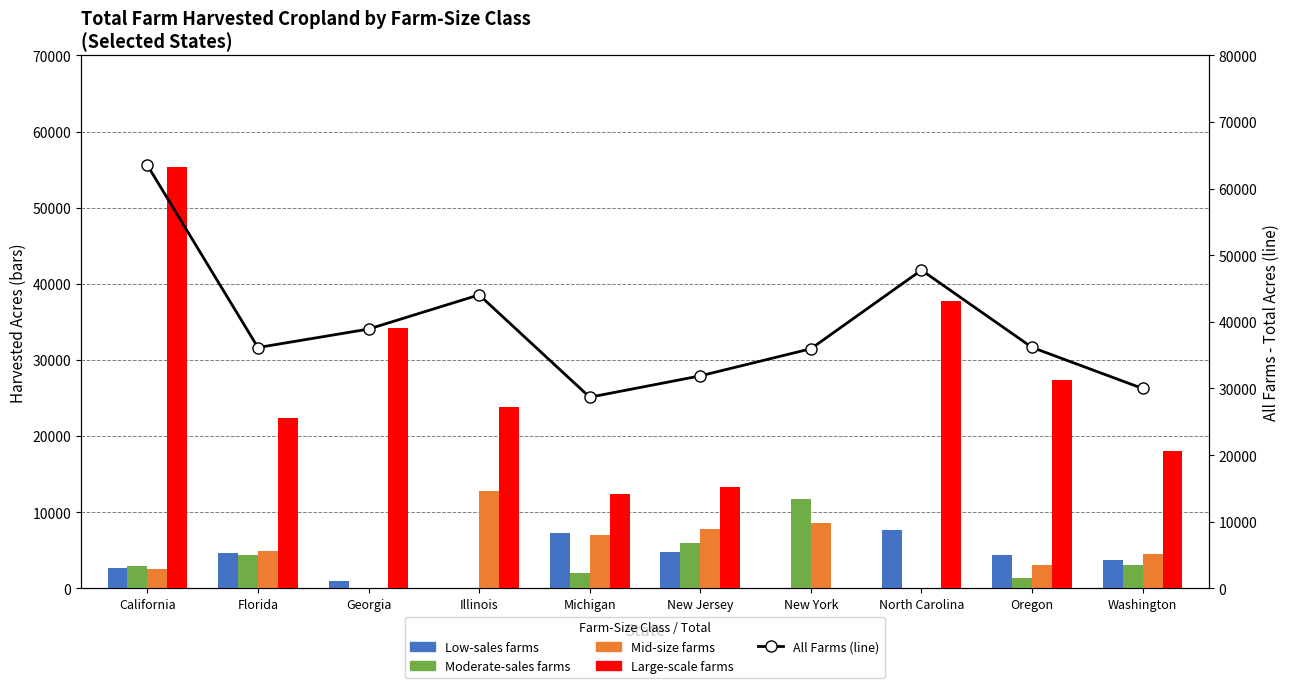

What are all the series names shown in the legend?

Low-sales farms, Moderate-sales farms, Mid-size farms, Large-scale farms, All Farms (line)